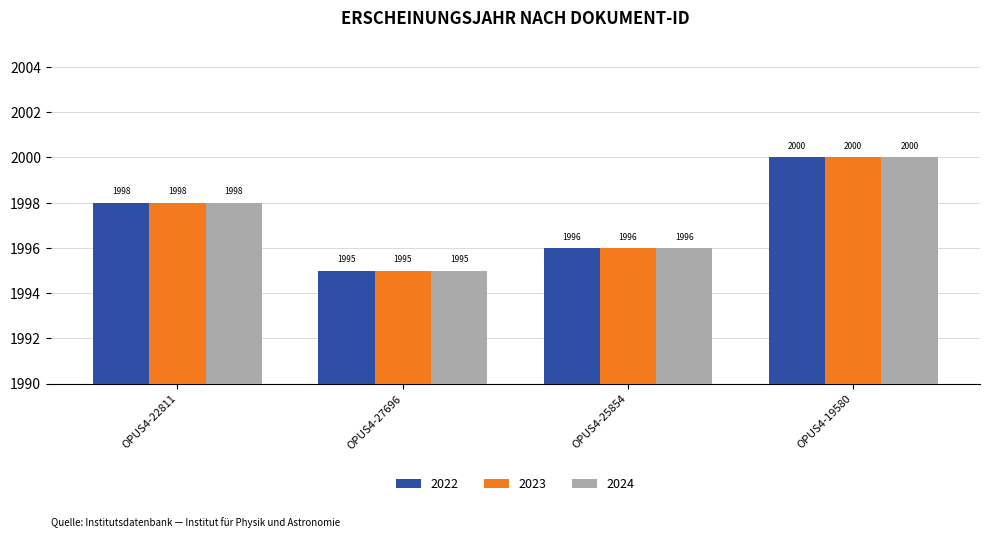

At which category is the sum across all series the highest?

OPUS4-19580